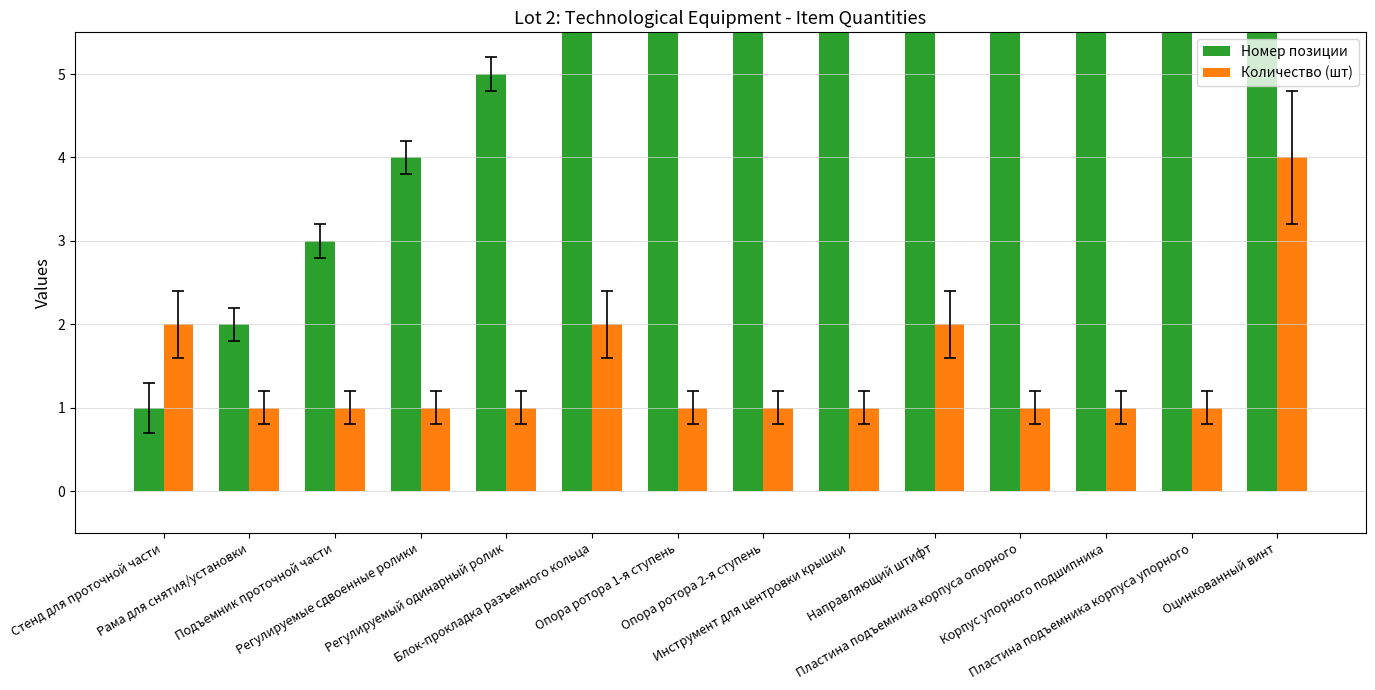

What is the highest value of the Номер позиции series?

14